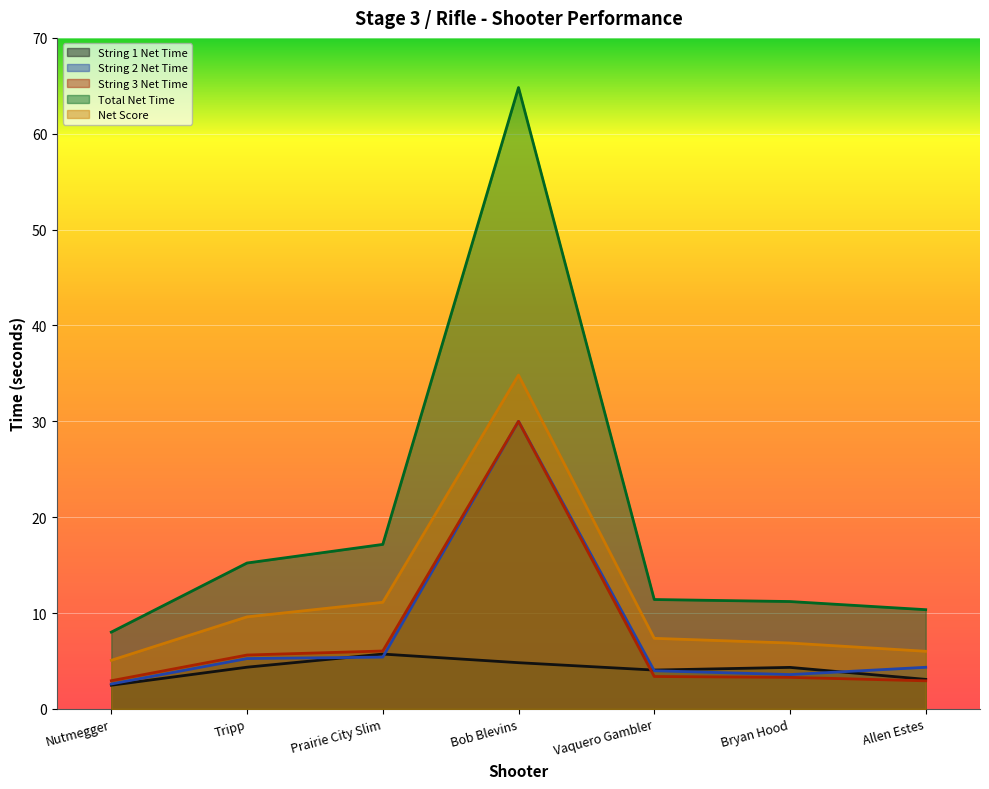

Does the chart display data point markers on the line(s)?

No